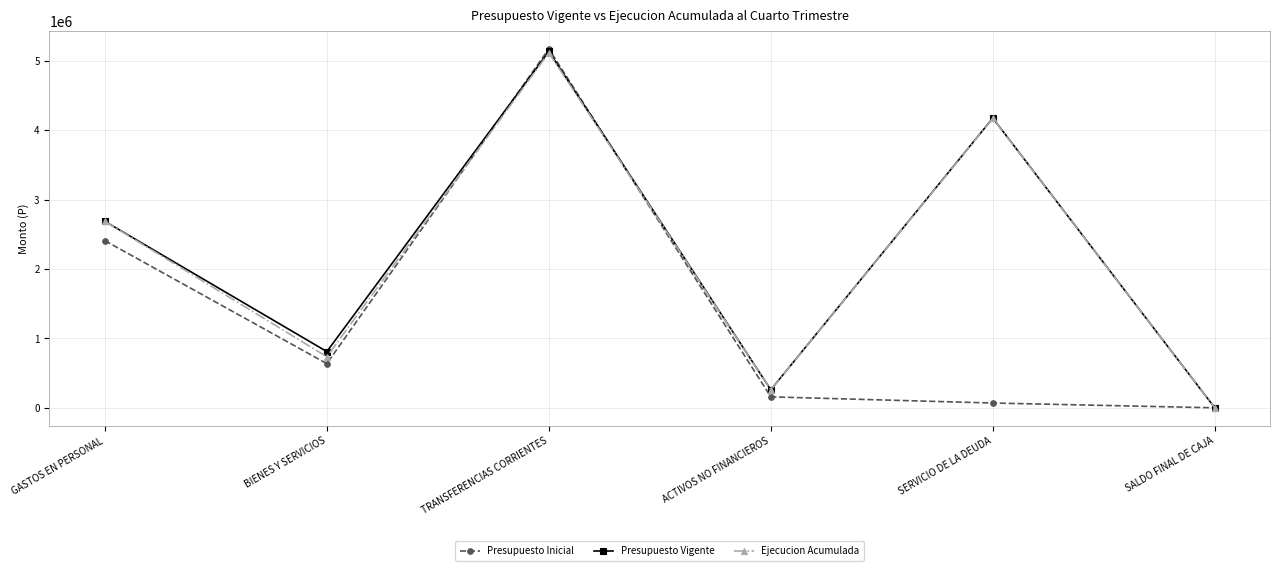

What is the spread (max minus min) of values at BIENES Y SERVICIOS?

173746